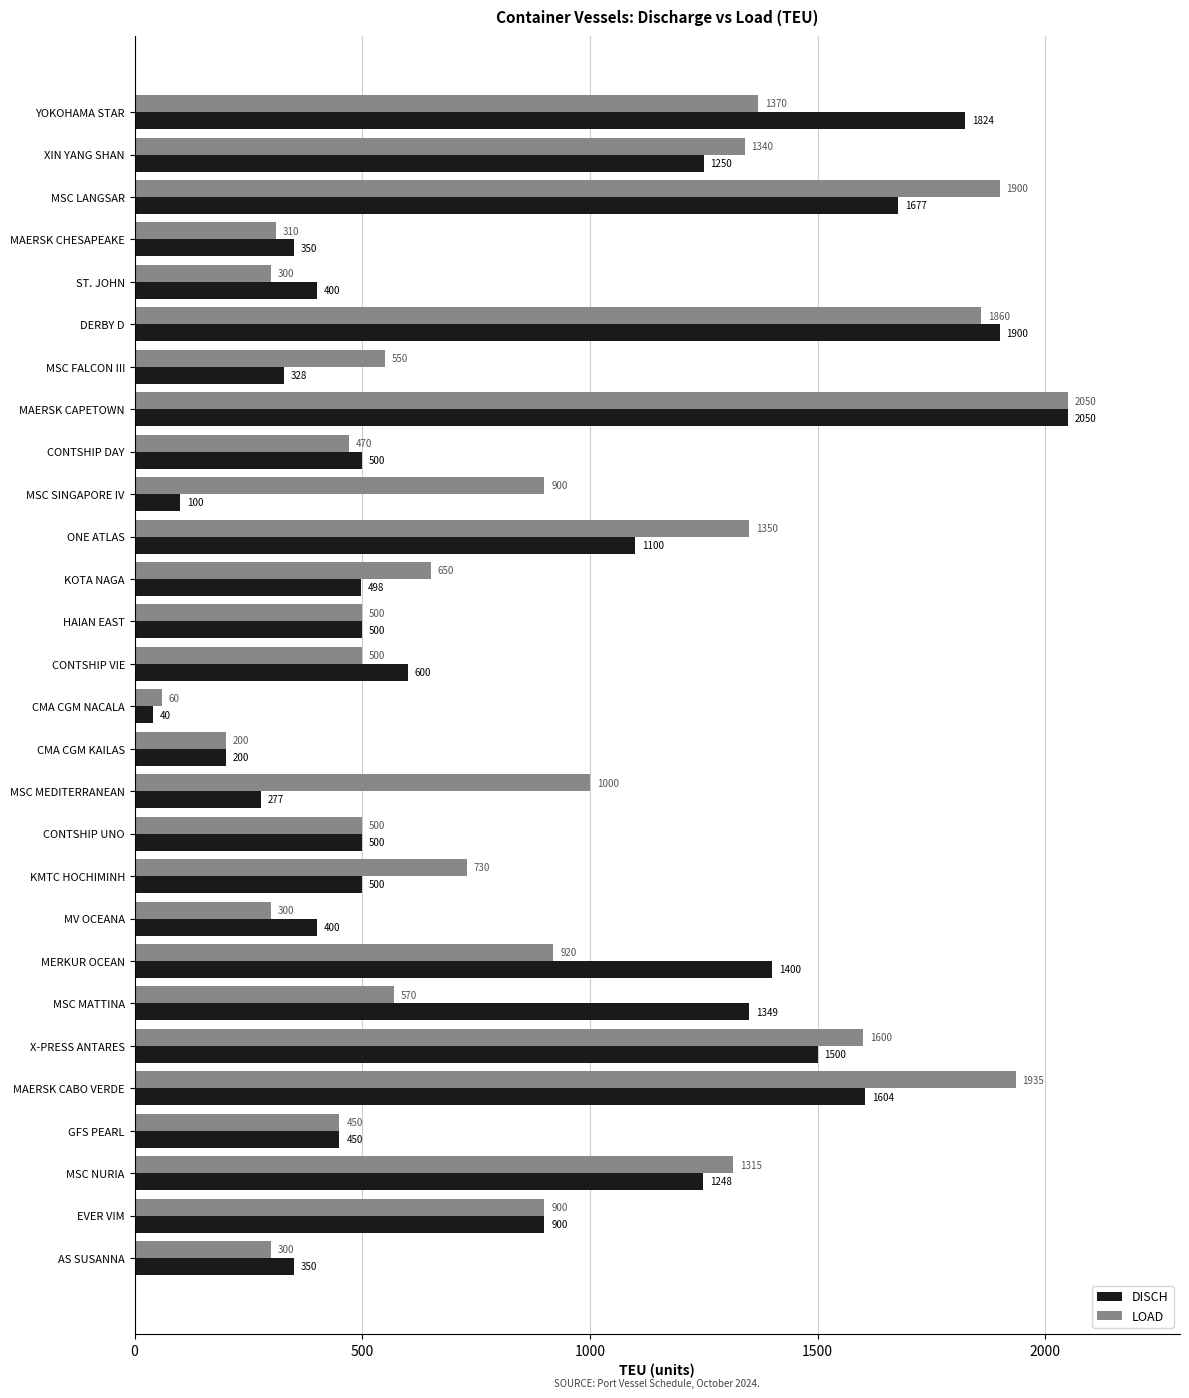

How many data points in LOAD are less than 730?

14